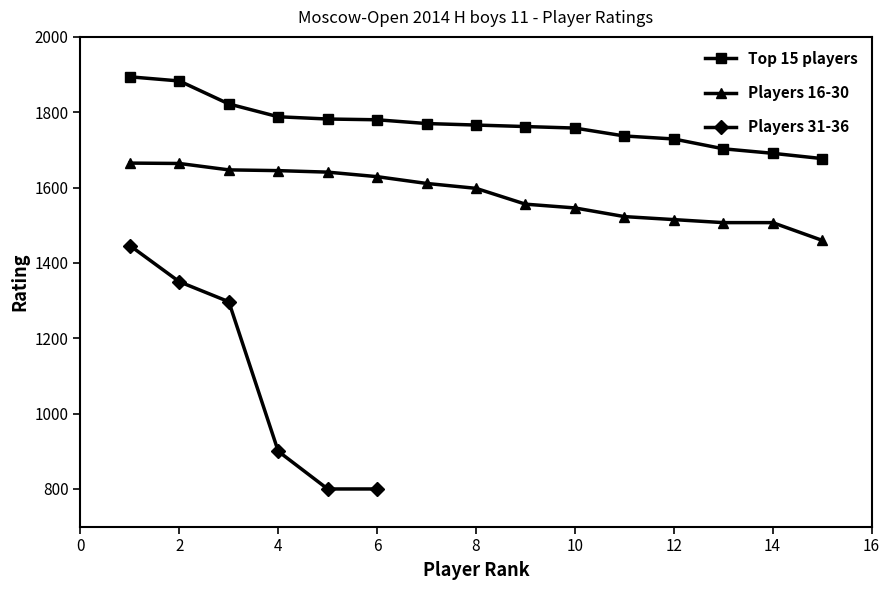

How many values in the Top 15 players series exceed 1766?

7